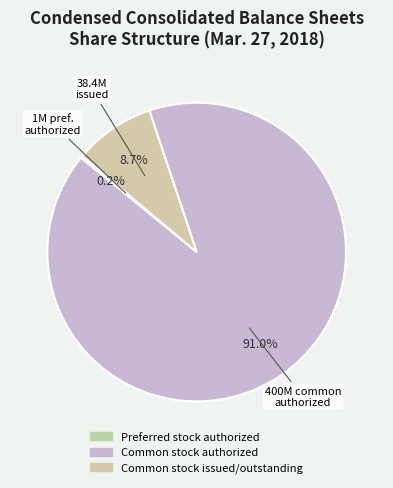

To the nearest percent, what is the average slice percentage?

33%